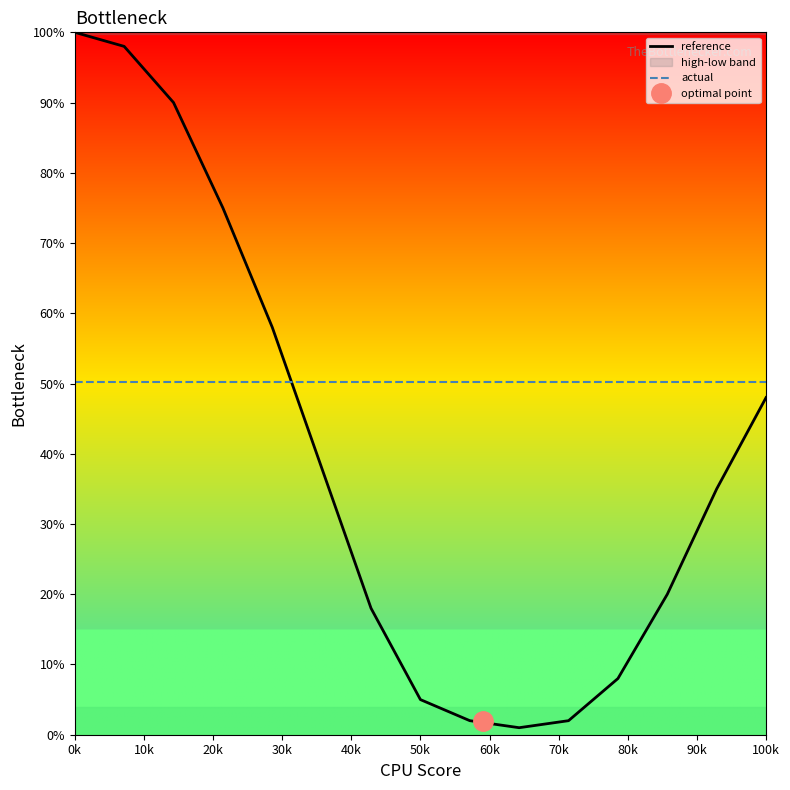

Where is reference nearest to the value 50?

100k